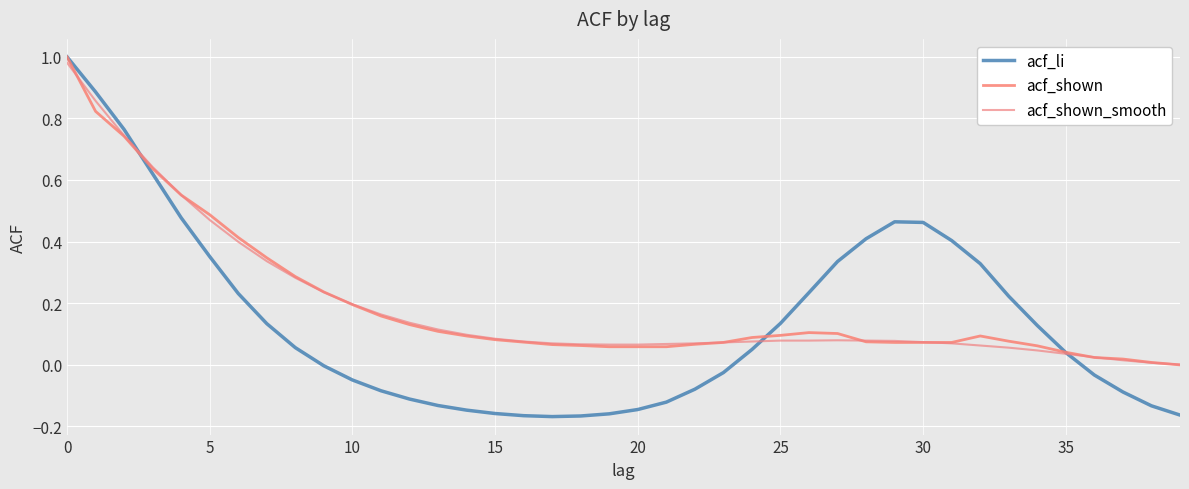

Does the chart have visible grid lines?

Yes